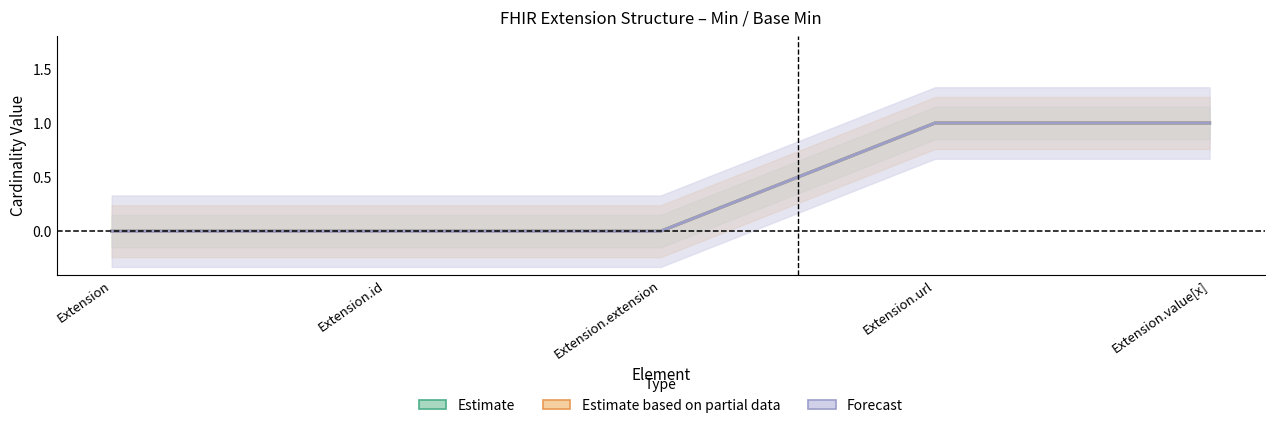

What is the label of the 2nd point from the right?

Extension.url